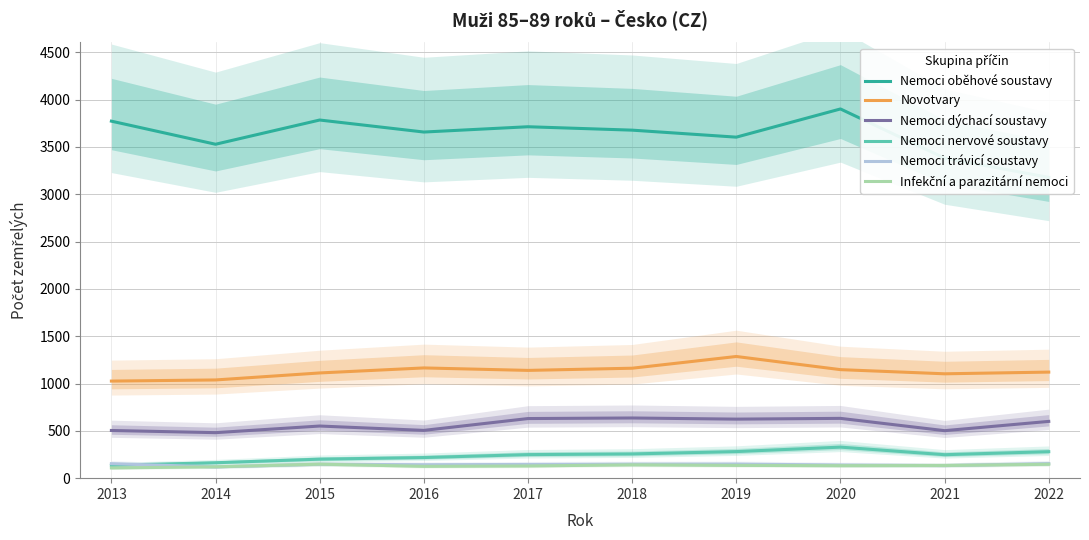

The value of Nemoci trávicí soustavy at 2016 is 189. True or false?

False